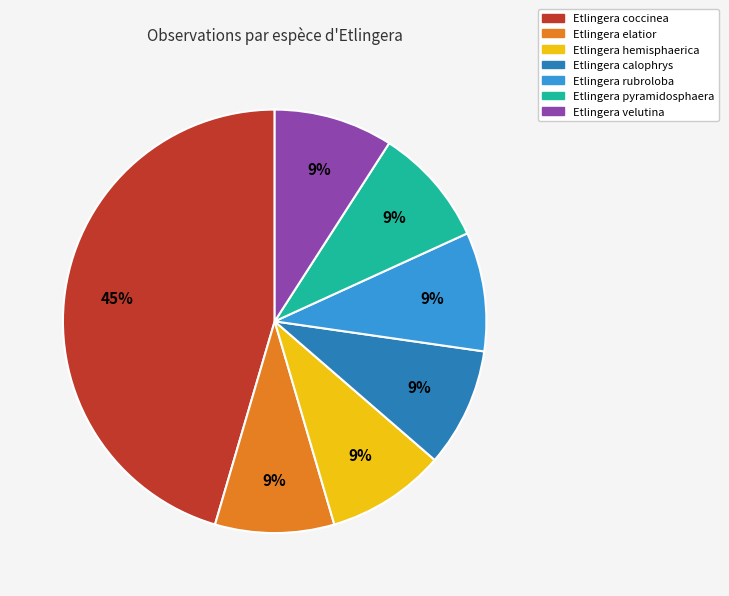

To the nearest percent, what is the average slice percentage?

14%